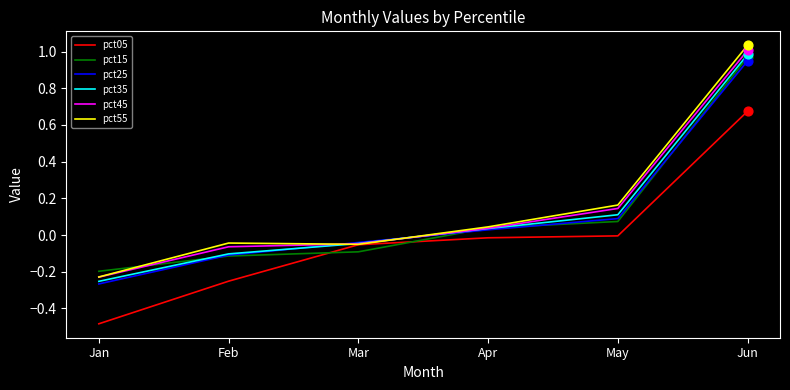

Which series has the largest range (max minus min)?

pct55